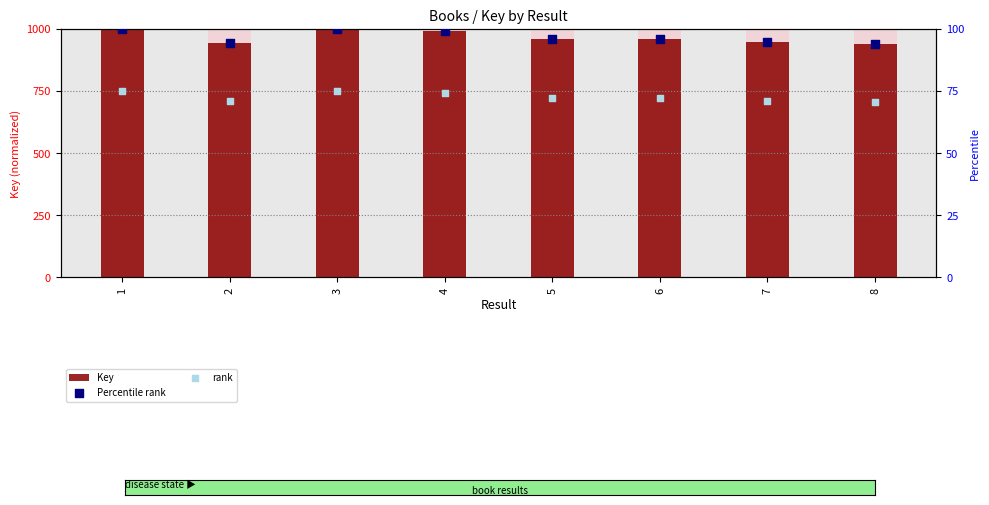

What is the total value across all series at 5?

1129.0